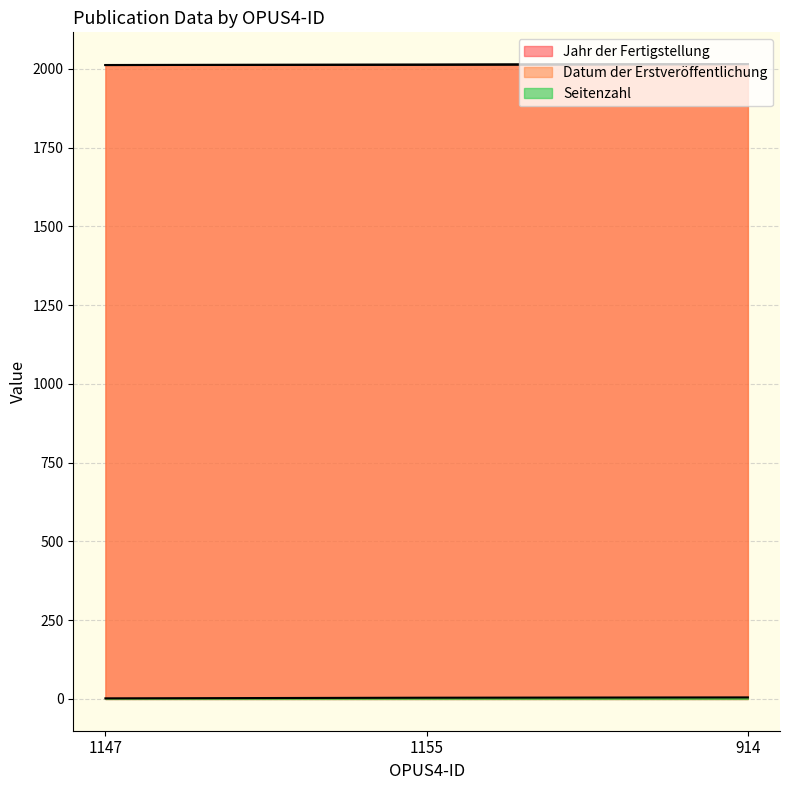

Which label corresponds to the largest value in the chart?

914